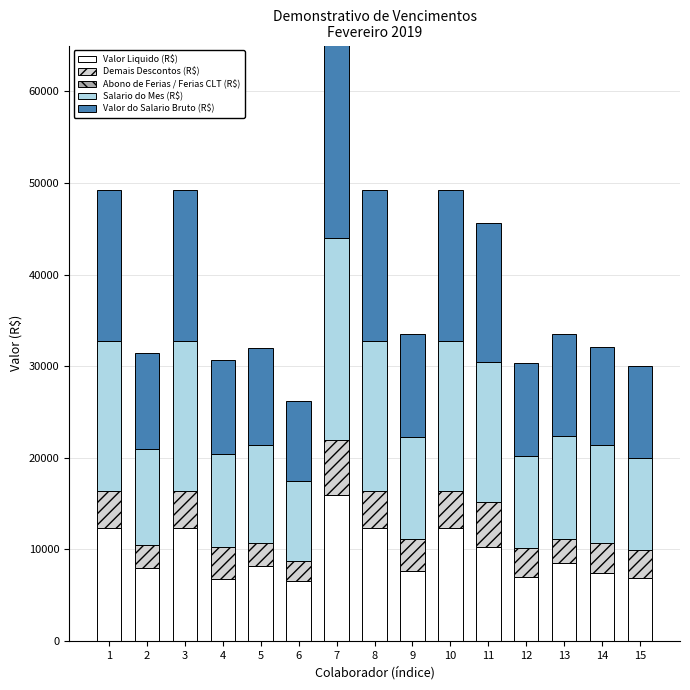

How many bars are there in total?

75